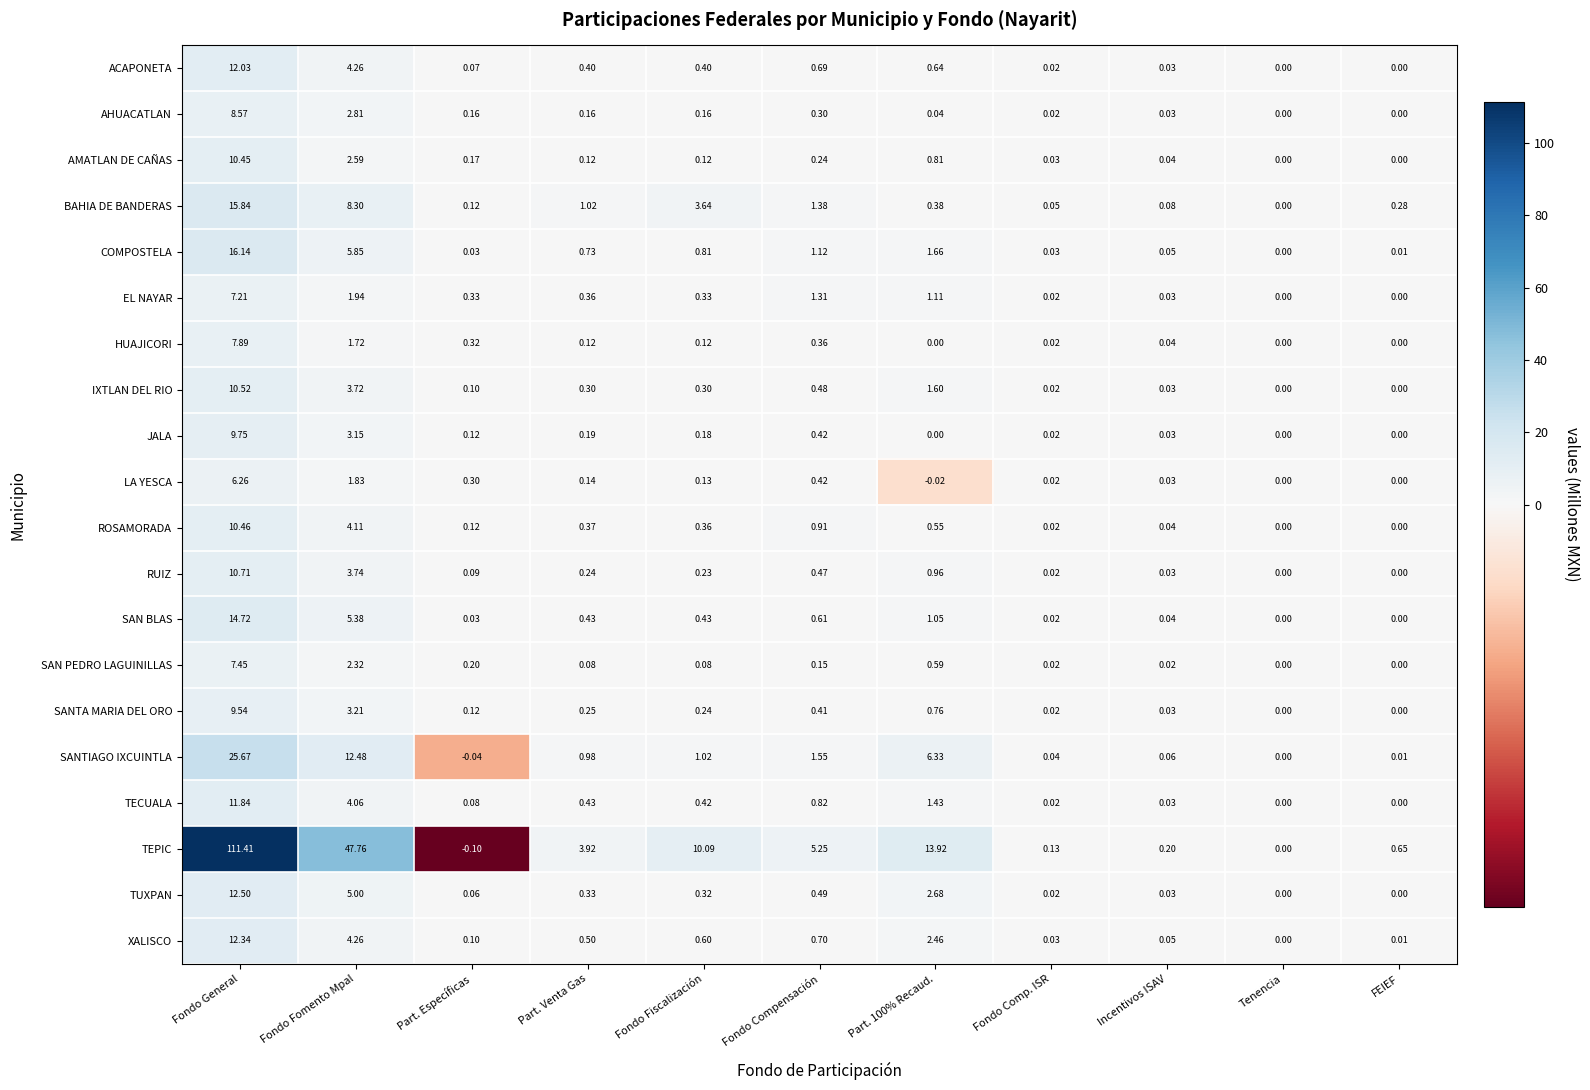

How many values in the LA YESCA series are below 0?

1